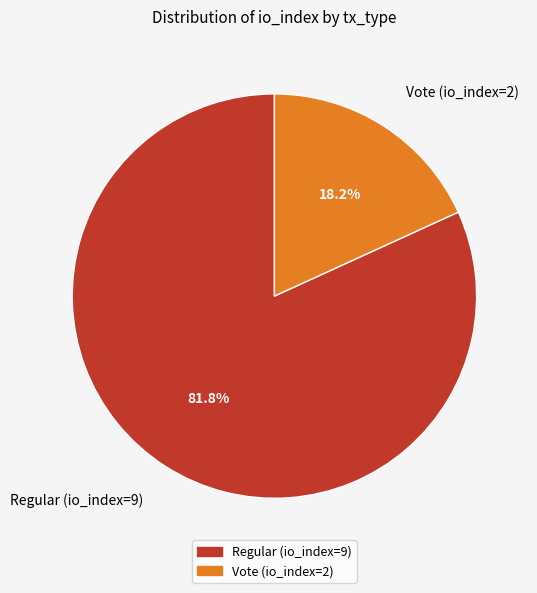

How many slices are in this pie chart?

2